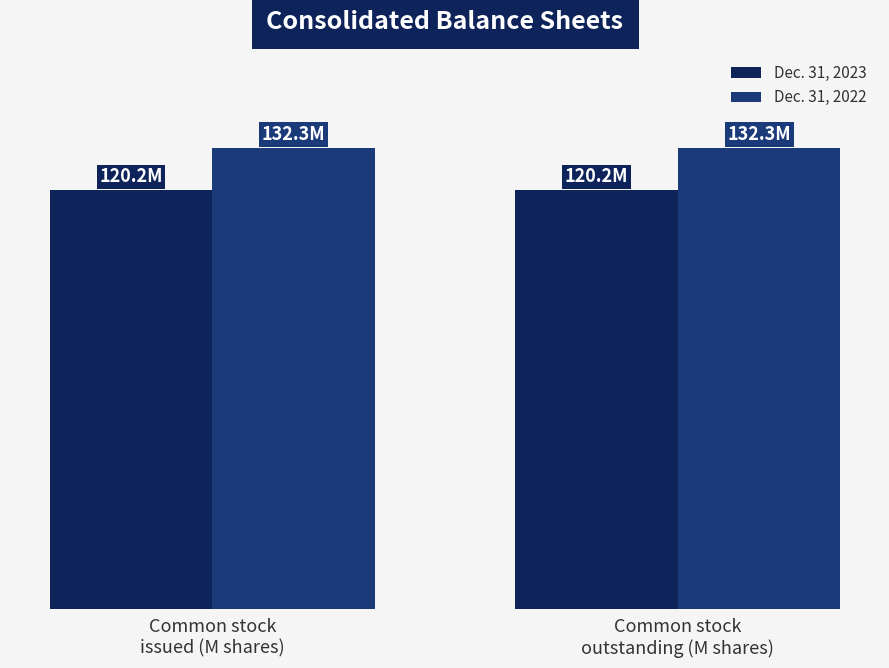

What are all the series names shown in the legend?

Dec. 31, 2023, Dec. 31, 2022